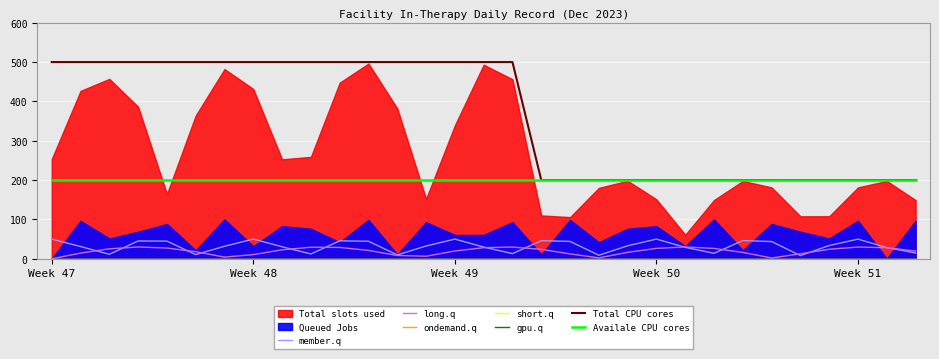

True or false: long.q and Total CPU cores intersect in this chart.

False